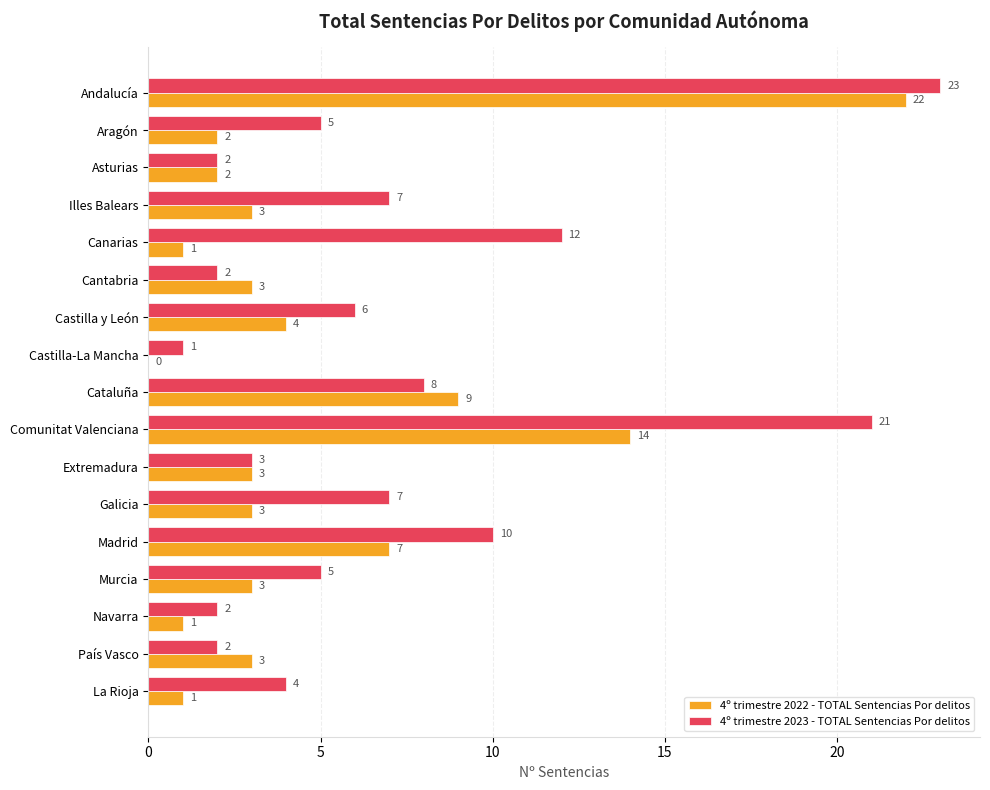

What is the highest value of the 4º trimestre 2023 - TOTAL Sentencias Por delitos series?

23